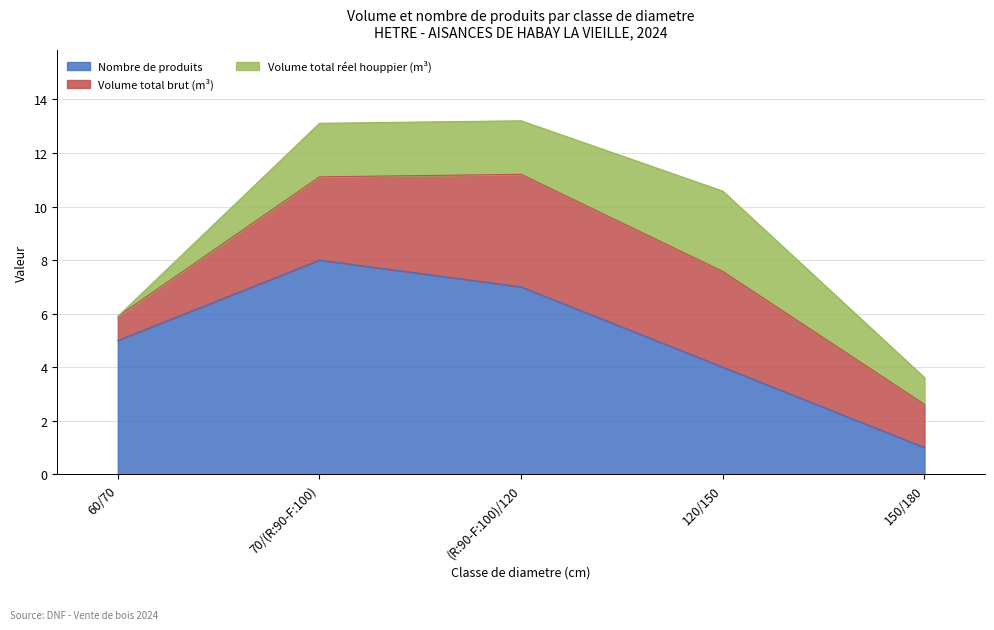

At 70/(R:90-F:100), list the series in order from smallest to largest.

produit_vtrh, produit_vtgr, produit_nbre